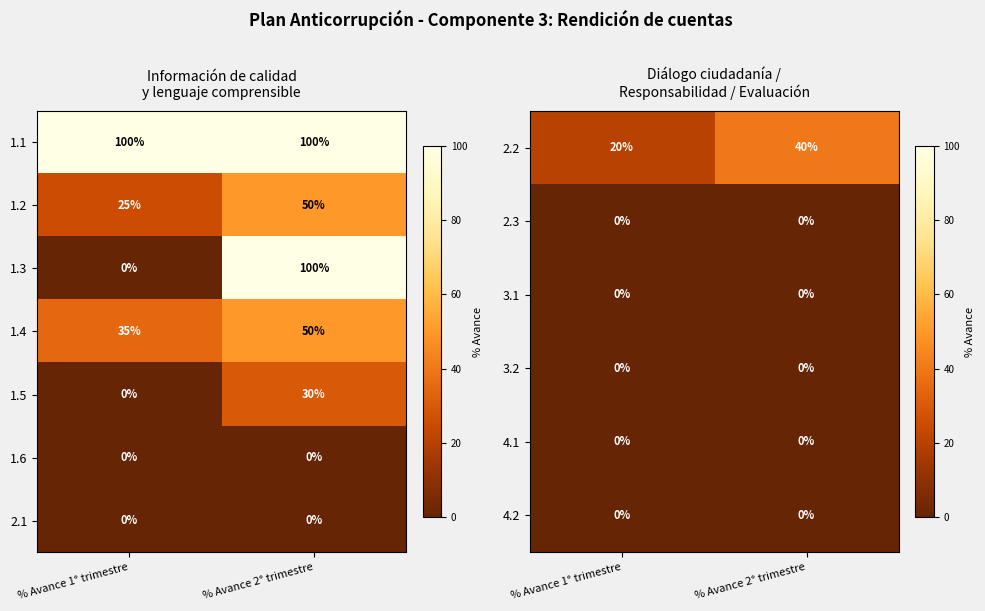

How many series are shown in this chart?

7